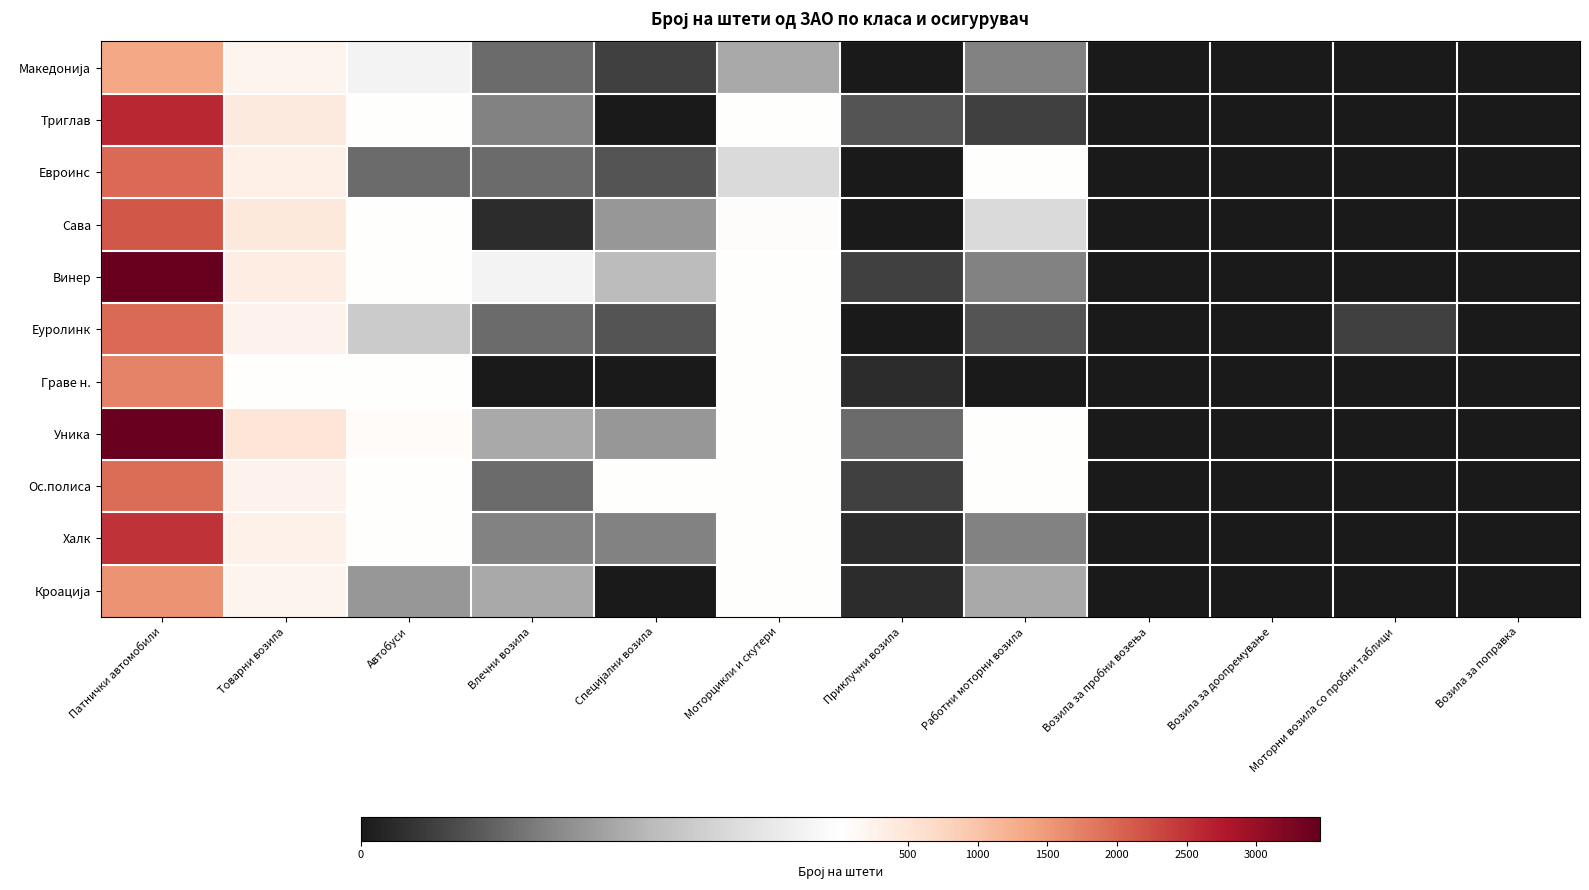

Which series has the largest range (max minus min)?

Винер